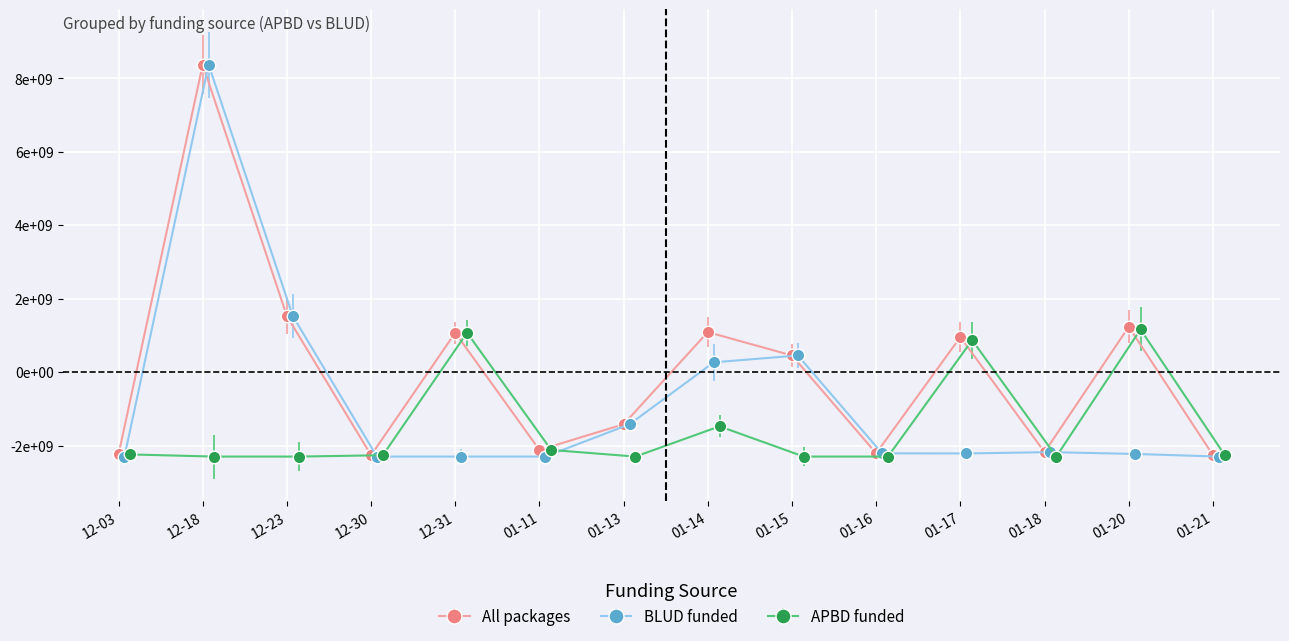

How many lines are shown in the chart?

3